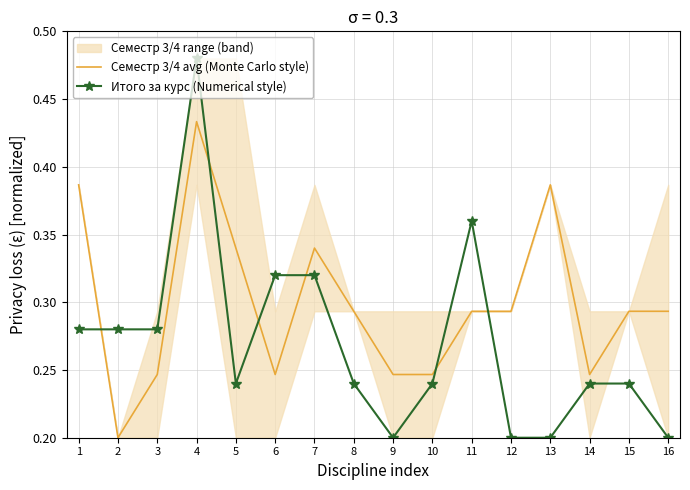

Count the Семестр 3/4 avg (Monte Carlo style) values in the range 0 to 1.

16